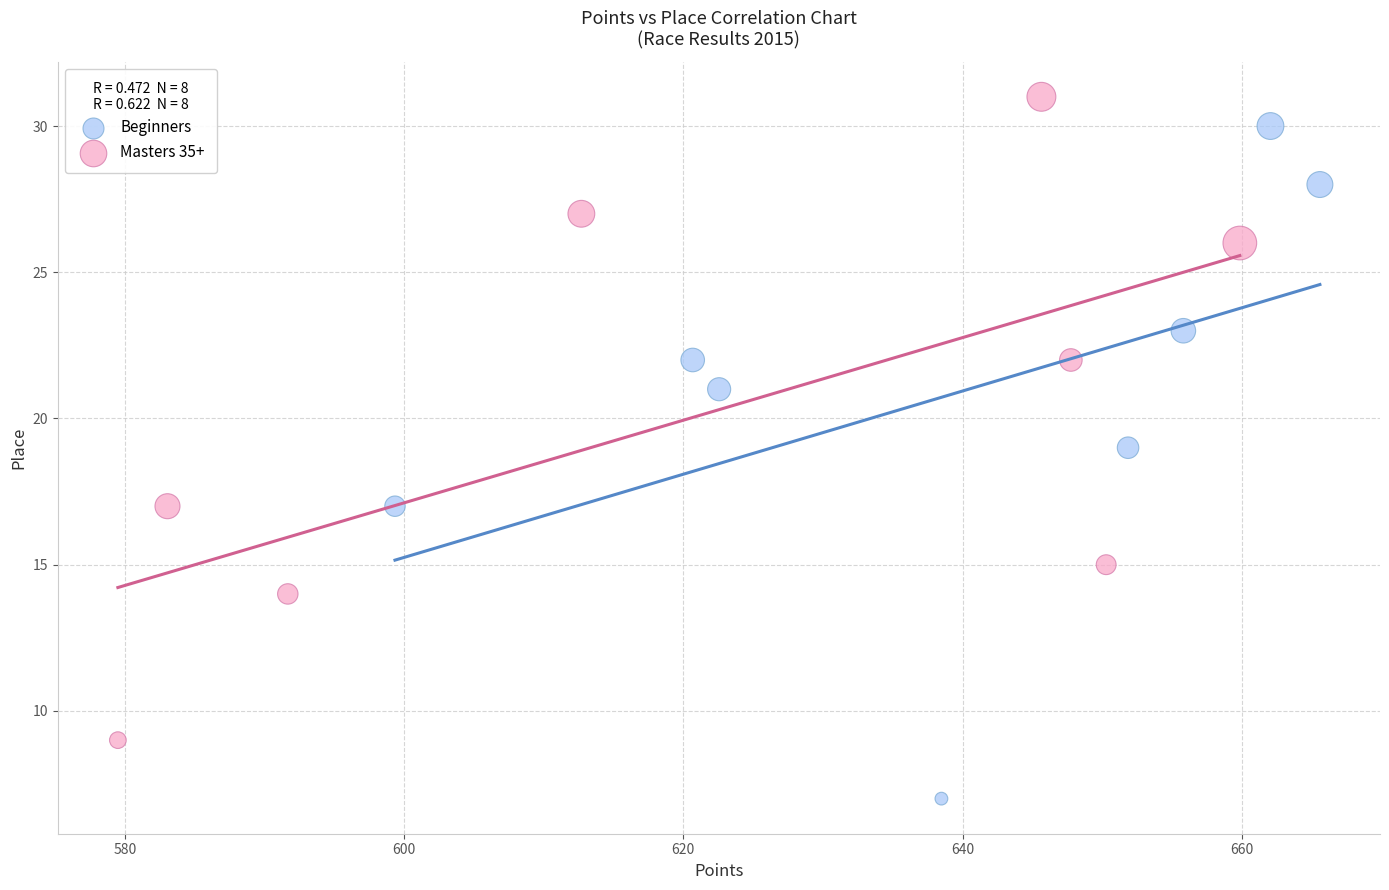

Which series has the largest Y range (max minus min)?

Beginners